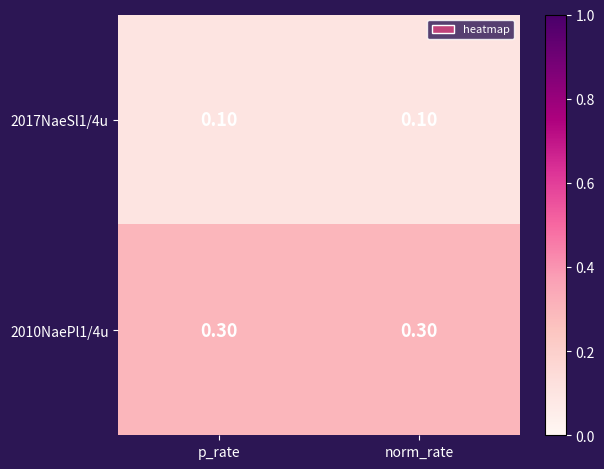

What is the average value of the 2010NaePl1/4u series?

0.3